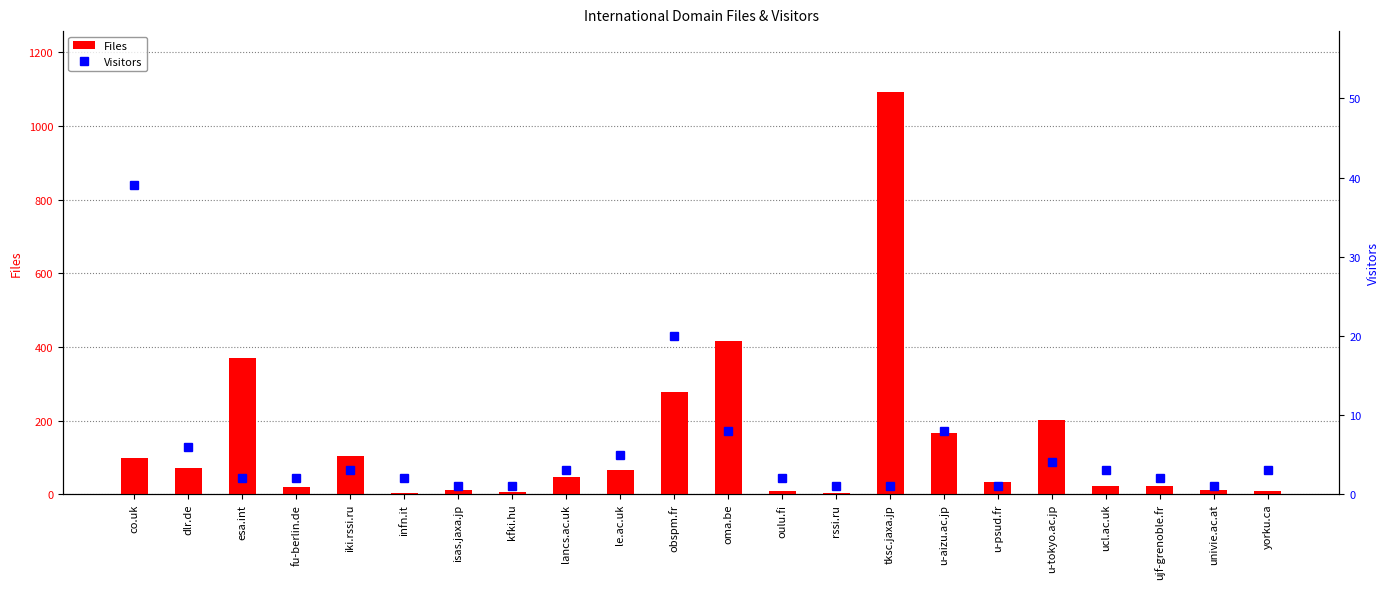

Where does the Files series first go above 47?

co.uk